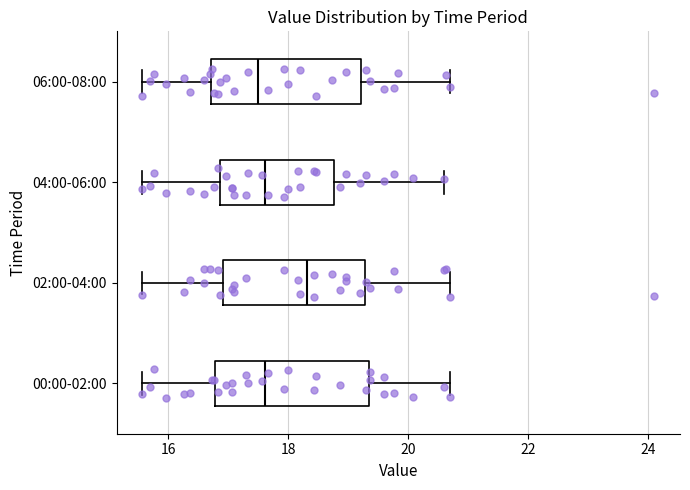

Reading bottom to top, read every box against the x-axis: the position of its median line, the range the box covers, and the ends of its whiskers. The values are not printed on the chart, so give them approximately, as read against the axis.

00:00-02:00: median 17.6, box 16.8 to 19.4, whiskers 15.6 to 20.8
02:00-04:00: median 18.4, box 17.0 to 19.2, whiskers 15.6 to 20.8
04:00-06:00: median 17.6, box 16.8 to 18.8, whiskers 15.6 to 20.6
06:00-08:00: median 17.6, box 16.8 to 19.2, whiskers 15.6 to 20.8